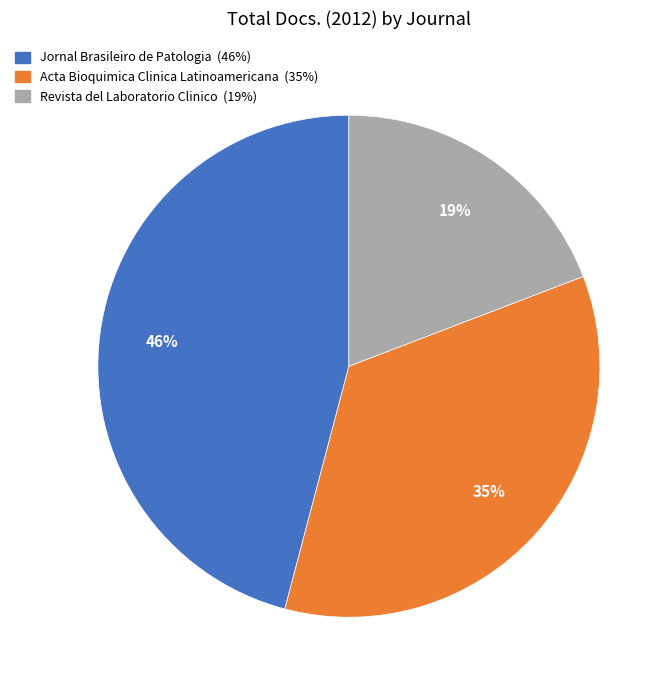

Is it true that Revista del Laboratorio Clinico is 19% of the pie?

True